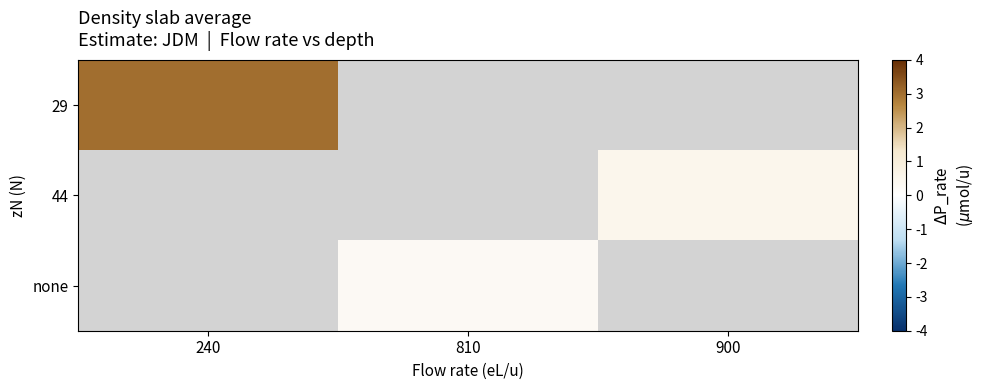

True or false: none has a value of 0.3 at 810.

True